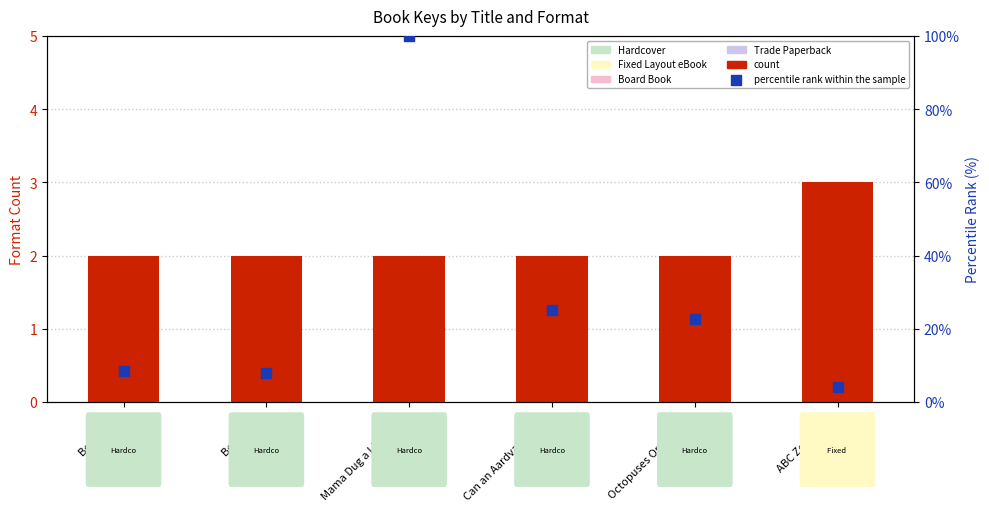

Is the value of percentile rank within the sample at Beak Book greater than the value of count at Can an Aardvark Bark??

Yes